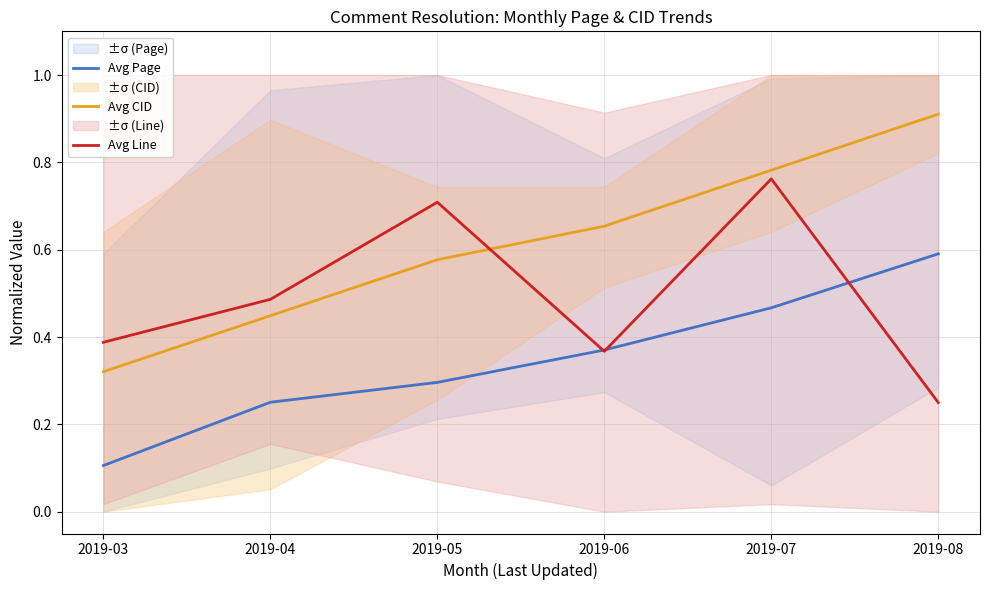

Reading left to right, extract all data points from this chart.

Avg Page: 0.1	0.3	0.3	0.4	0.5	0.6
Avg CID: 0.3	0.4	0.6	0.7	0.8	0.9
Avg Line: 0.4	0.5	0.7	0.4	0.8	0.2